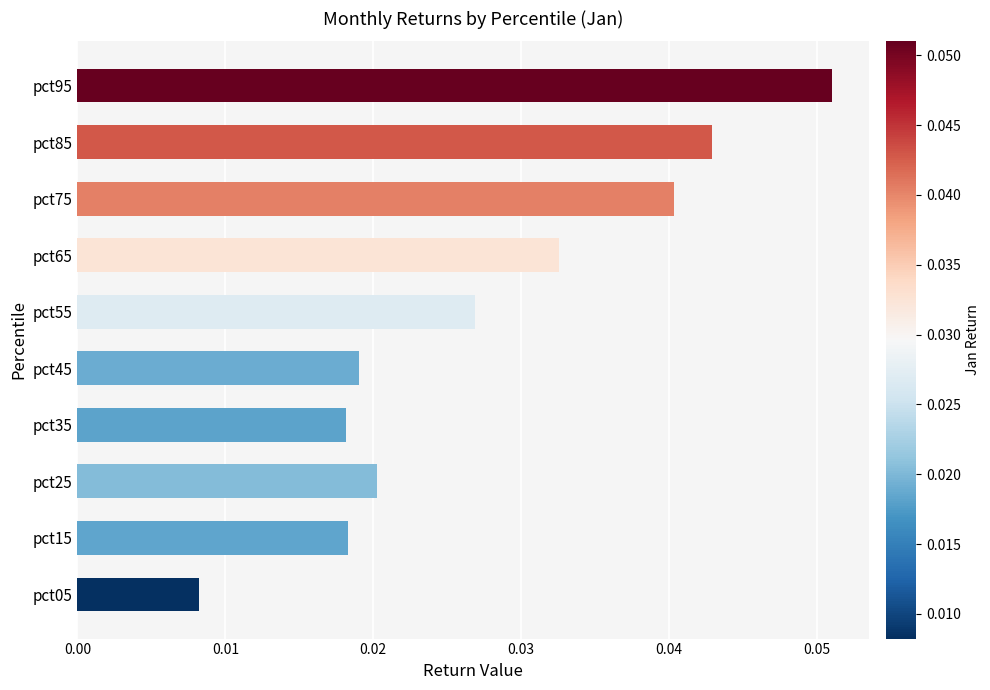

True or false: the data shows 0.0 at pct95.

False